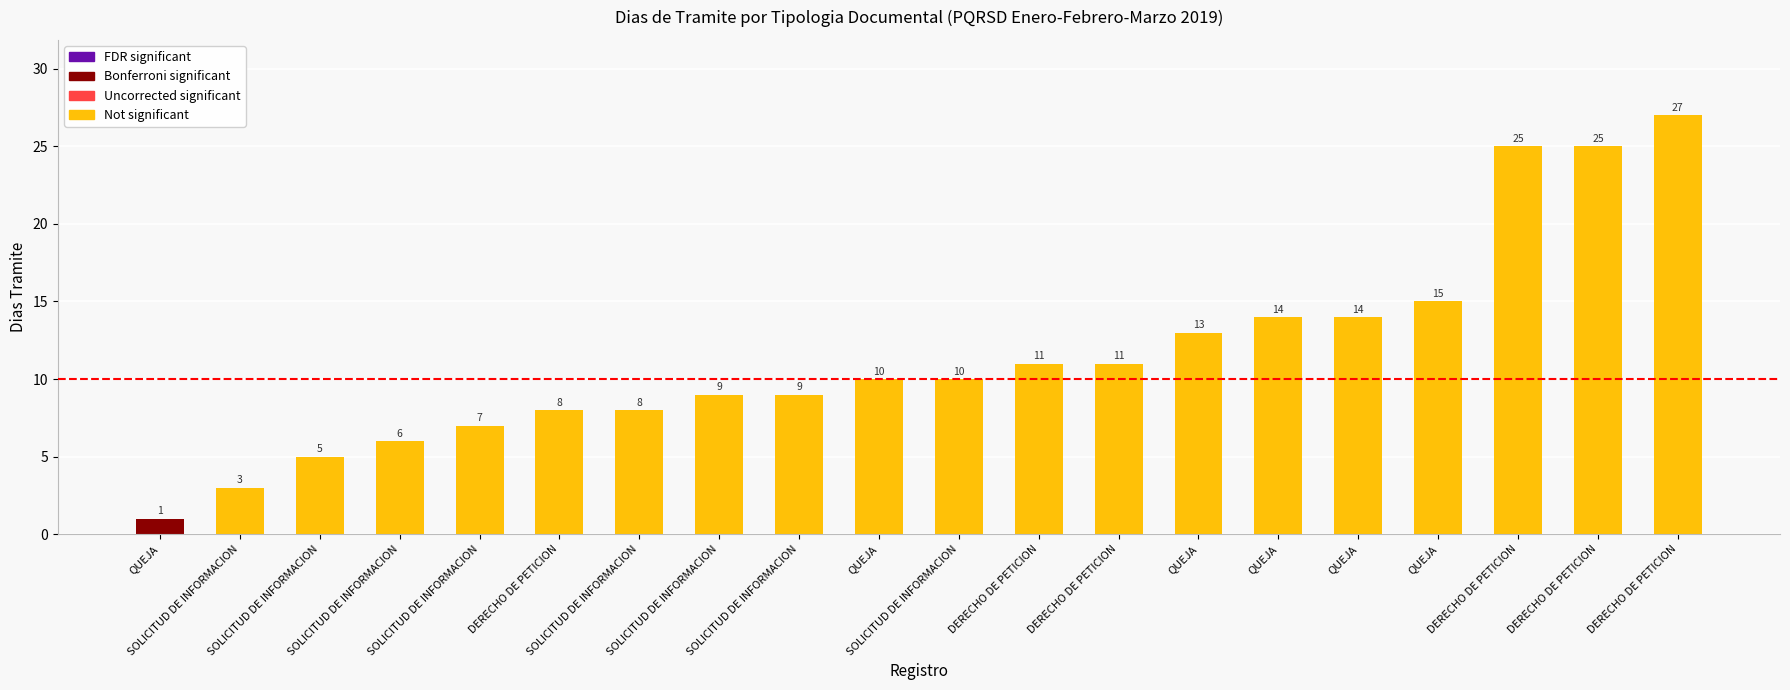

The value at DERECHO DE PETICION is 6. True or false?

False